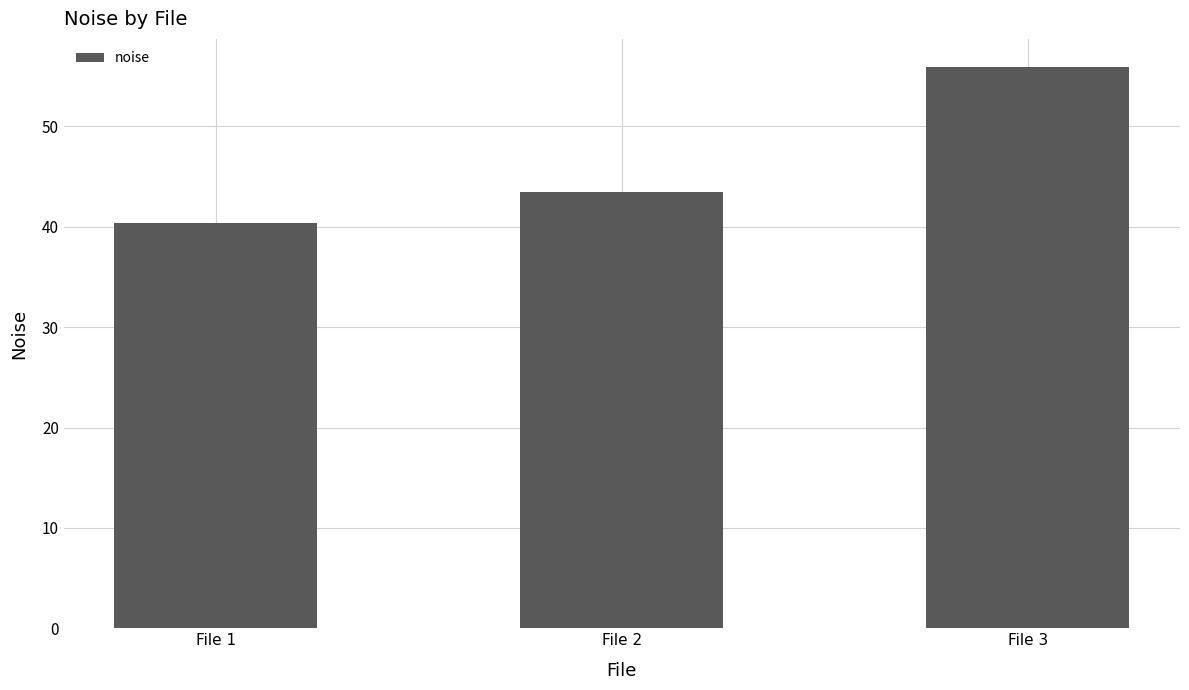

Where is the data nearest to the value 48?

File 2